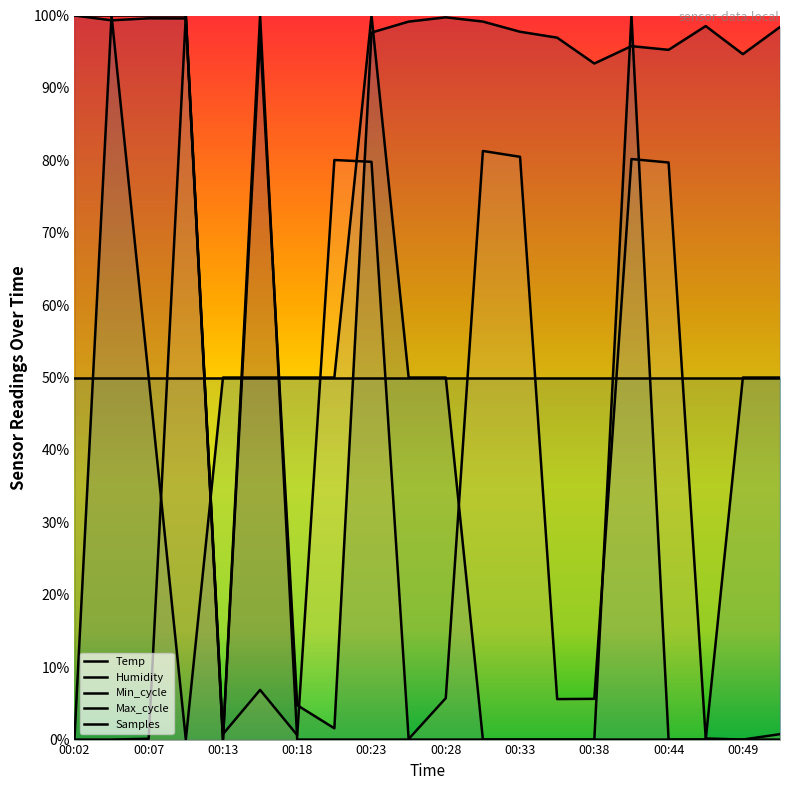

List the series in order of their peak value, lowest first.

Temp, Humidity, Max_cycle, Samples